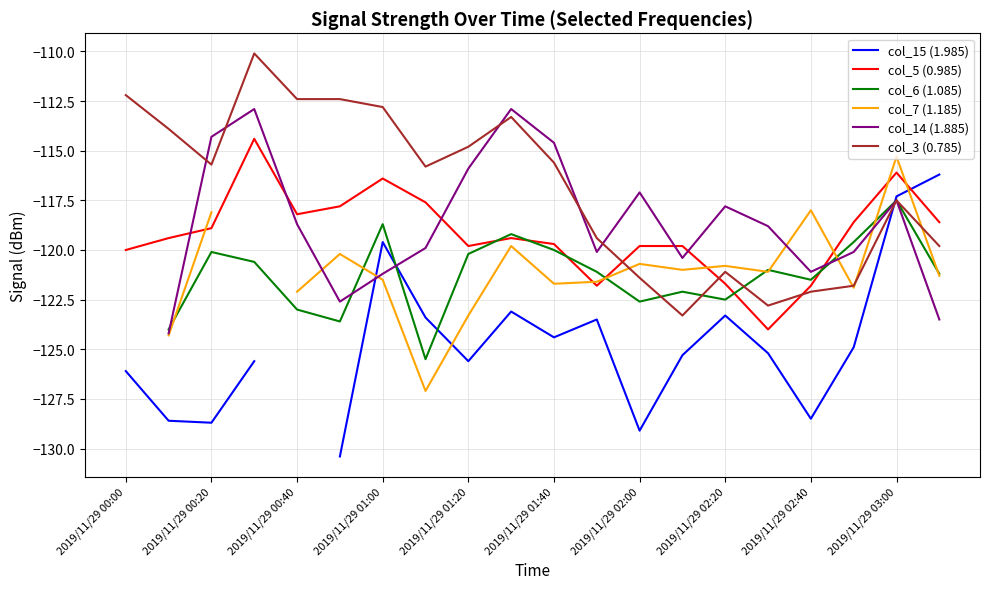

Which series has the widest spread of values?

col_15 (1.985)